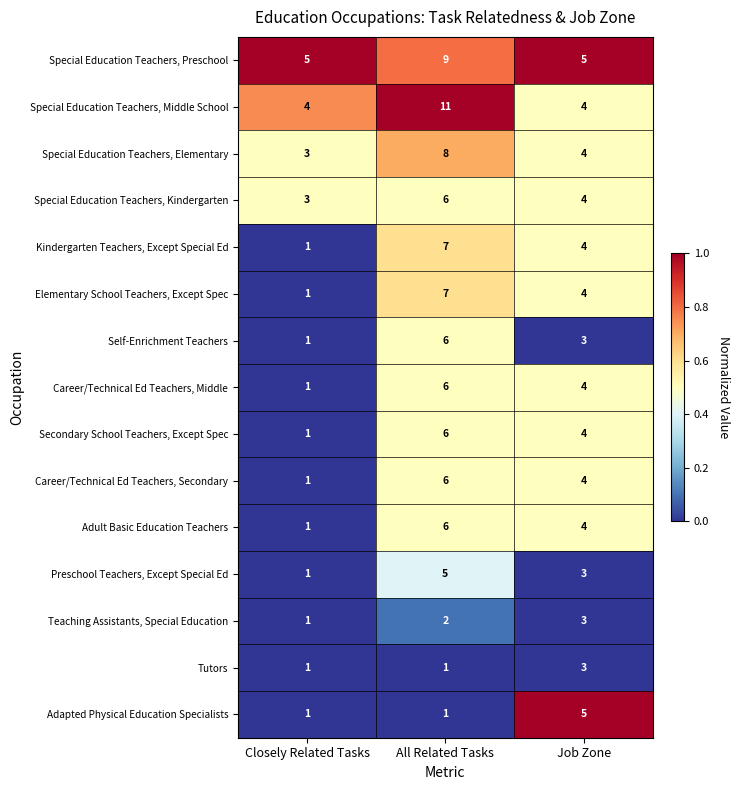

The value of Secondary School Teachers, Except Spec at All Related Tasks is 2. True or false?

False